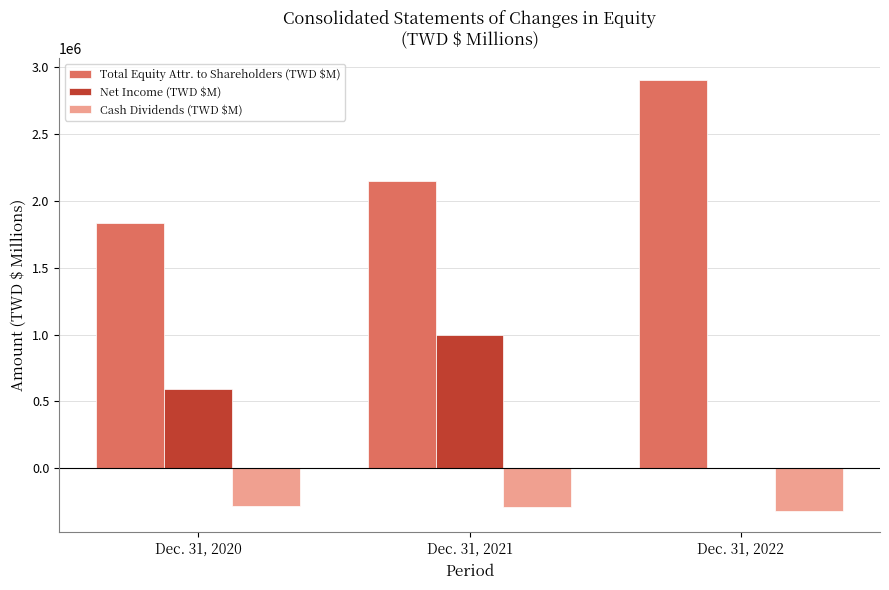

Which series has the largest total across all categories?

Total Equity Attr. to Shareholders (TWD $M)